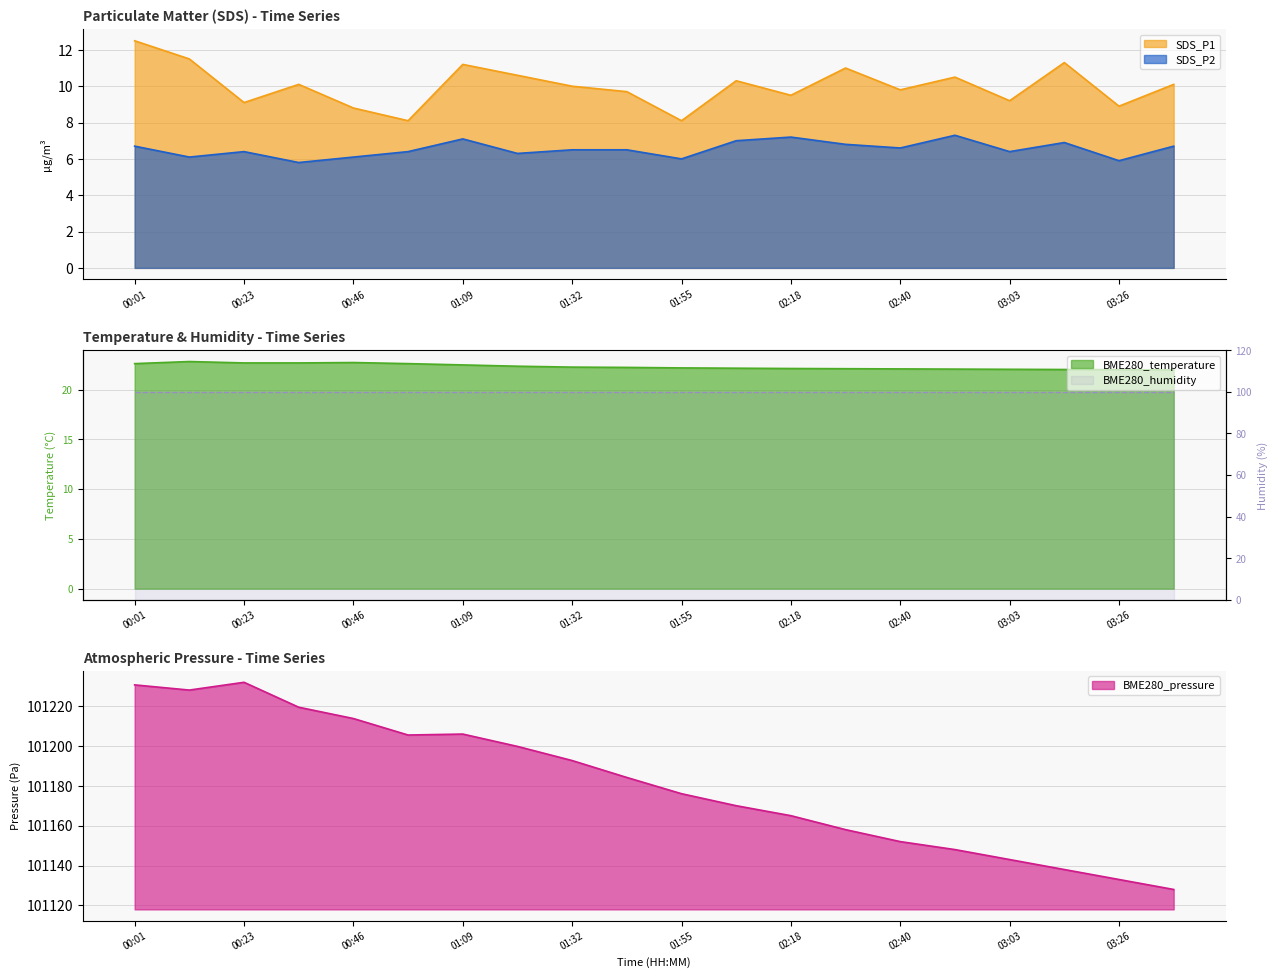

What is the minimum value for SDS_P2?

5.8